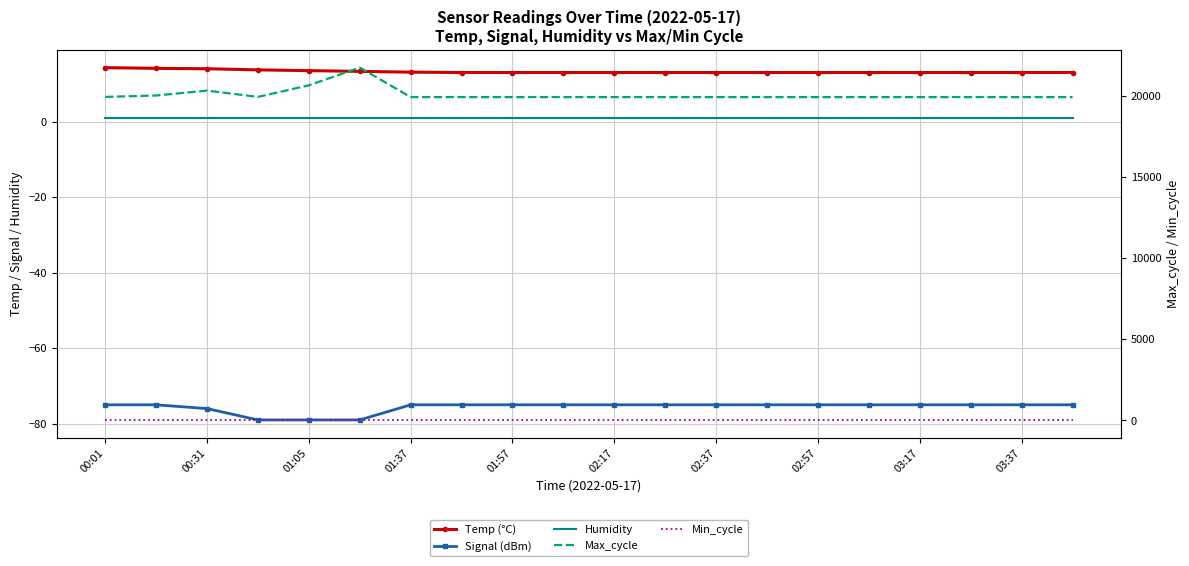

Which series has the largest total across all categories?

Max_cycle